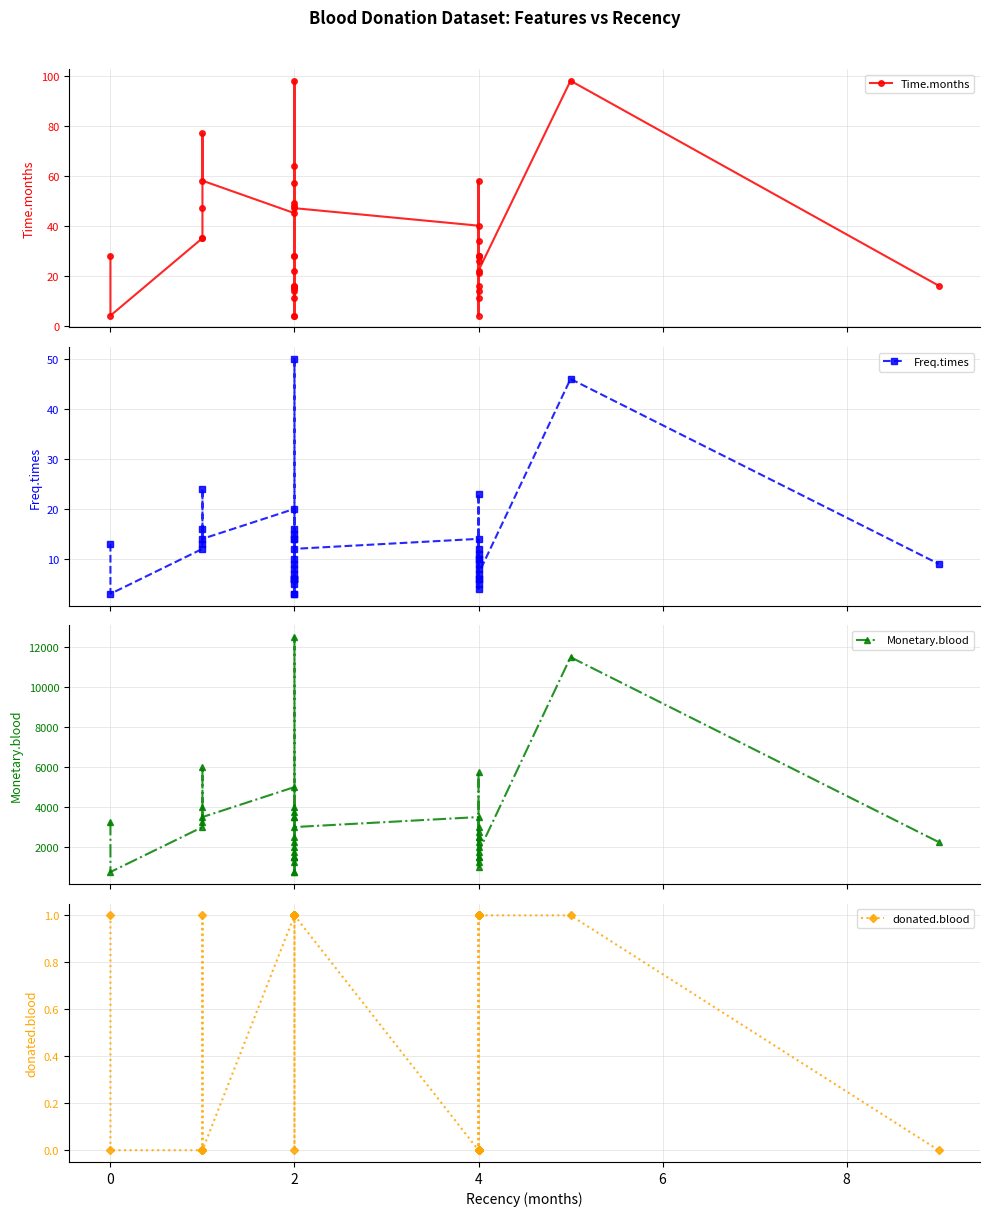

True or false: Time.months and donated.blood cross at least once.

False